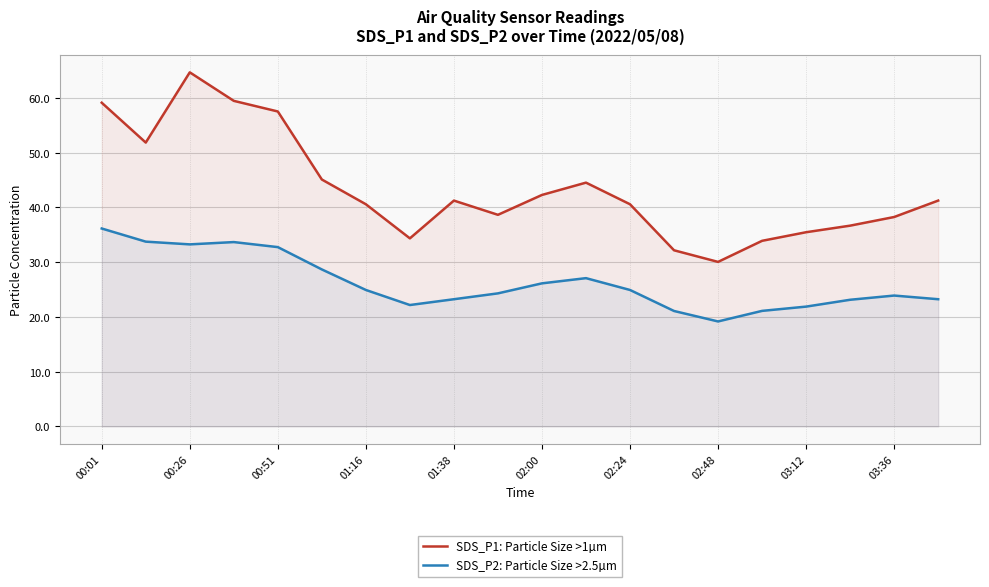

Rank the series by their maximum value, from lowest to highest.

SDS_P2: Particle Size >2.5µm, SDS_P1: Particle Size >1µm